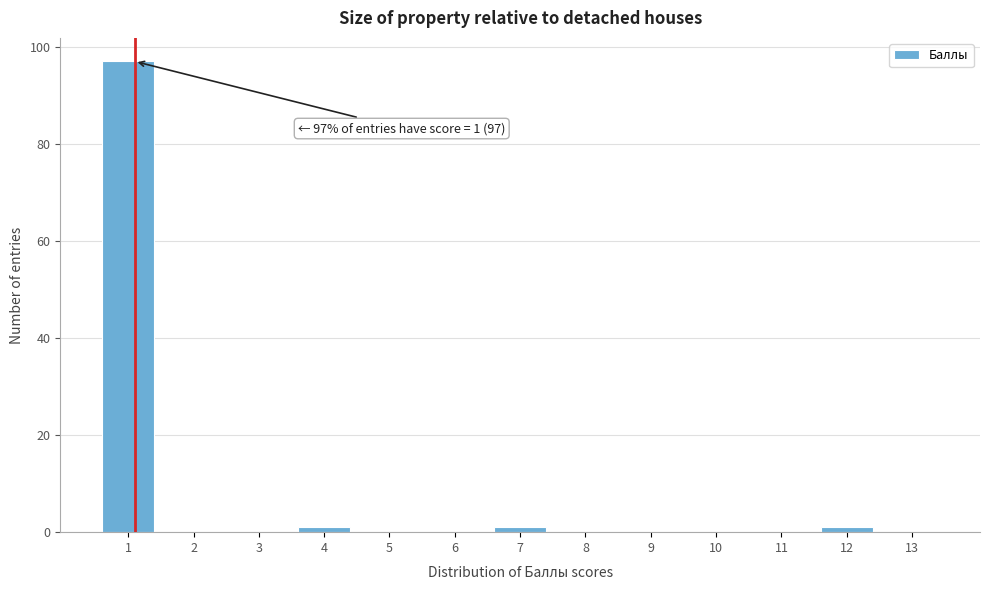

Reading right to left, what are all the values shown in this chart?

13=0	12=1	11=0	10=0	9=0	8=0	7=1	6=0	5=0	4=1	3=0	2=0	1=97